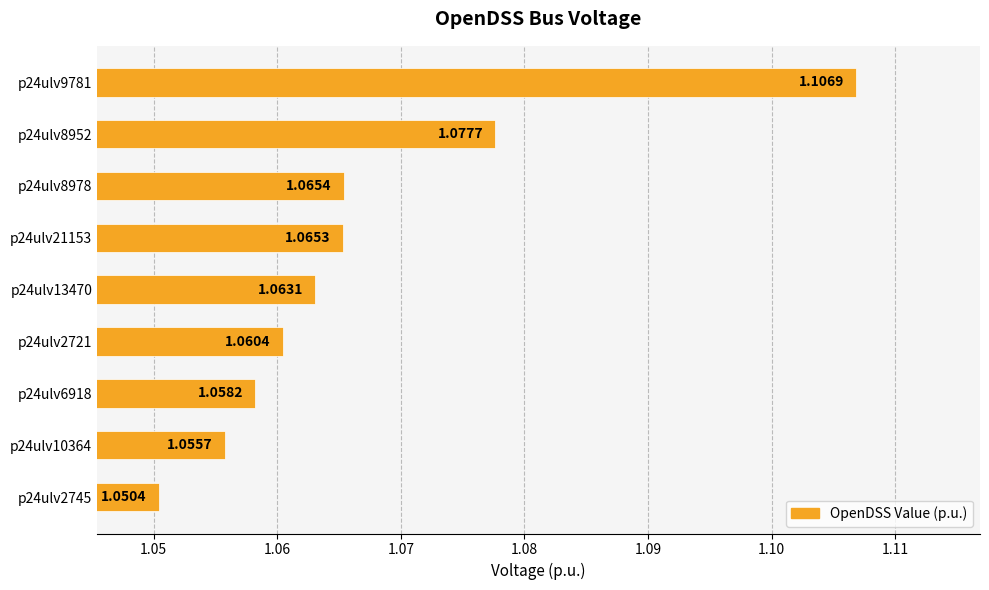

Between p24ulv21153 and p24ulv8978, which is larger?

p24ulv8978